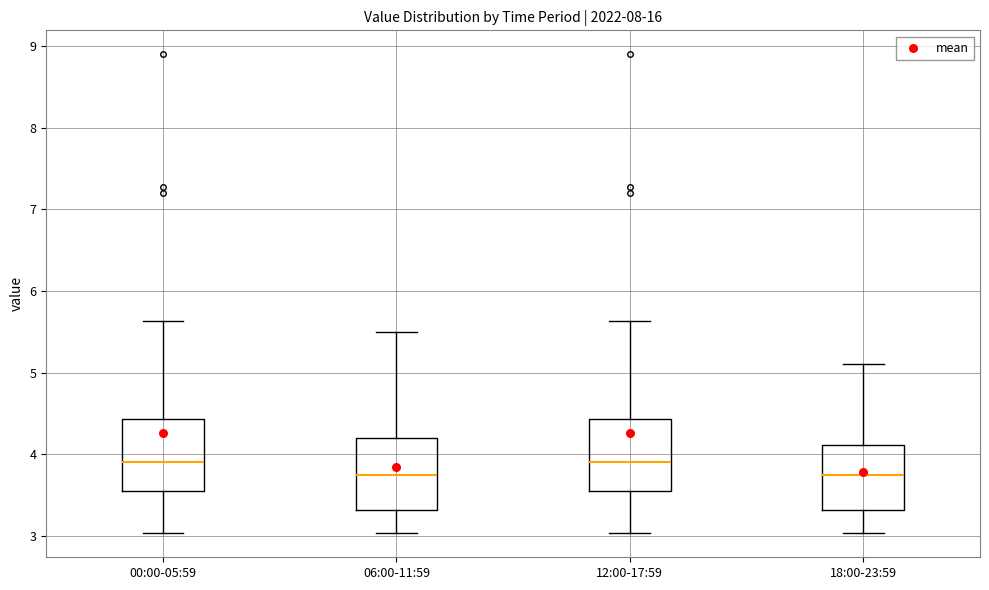

Reading left to right, transcribe this box plot: for each box, give where its median line is, the range the box spans, and where its two whiskers end, as read against the y-axis. The values are not printed on the chart, so give them approximately, as read against the axis.

00:00-05:59: median 3.9, box 3.5 to 4.4, whiskers 3.0 to 5.6
06:00-11:59: median 3.8, box 3.3 to 4.2, whiskers 3.0 to 5.5
12:00-17:59: median 3.9, box 3.5 to 4.4, whiskers 3.0 to 5.6
18:00-23:59: median 3.8, box 3.3 to 4.1, whiskers 3.0 to 5.1